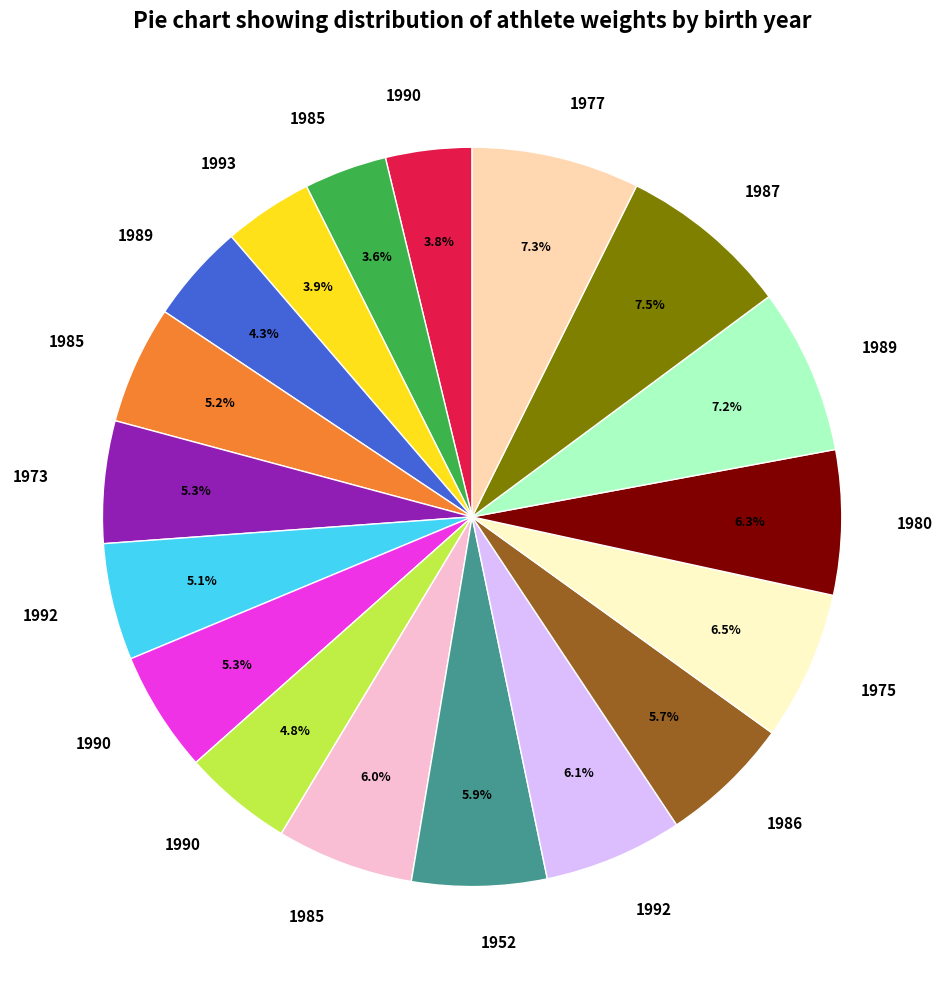

Does any single category account for the majority?

No